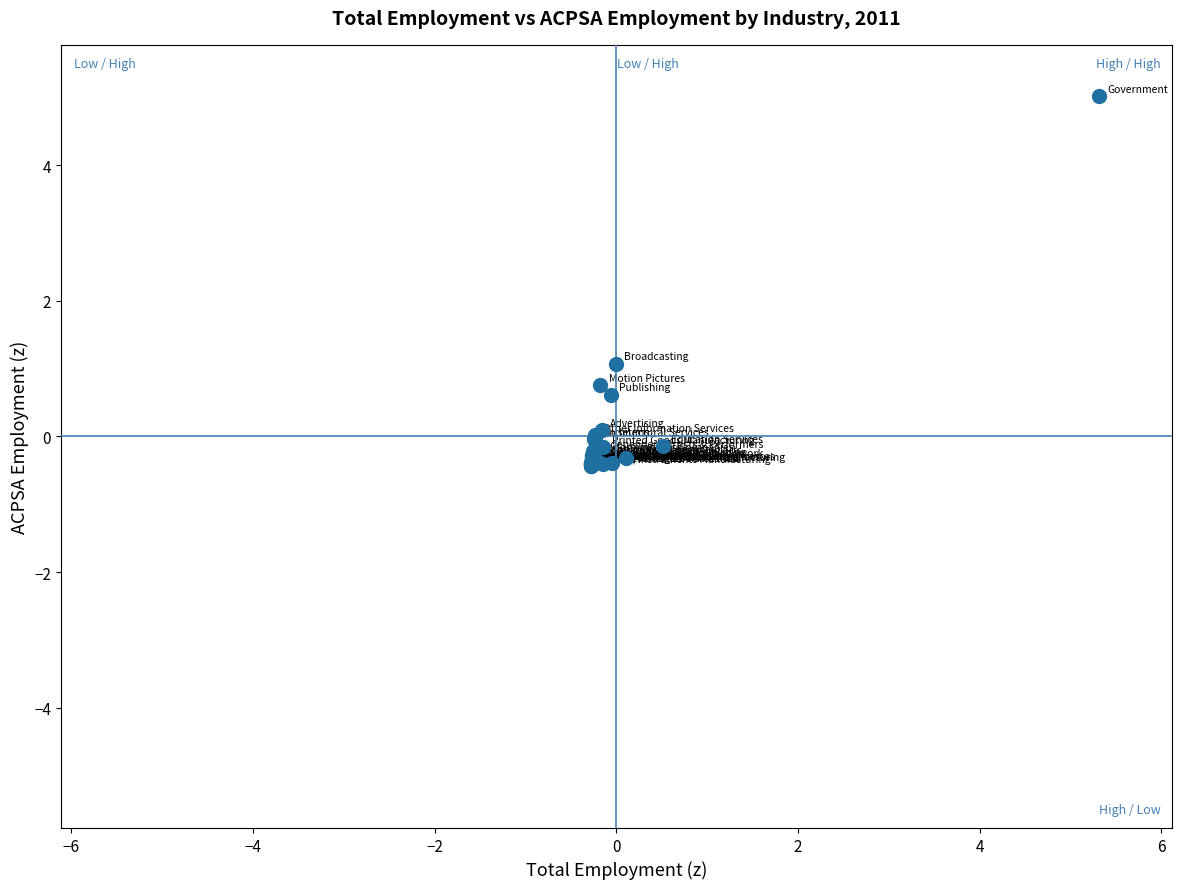

What Y value in the scatter plot is closest to 2?

1.1